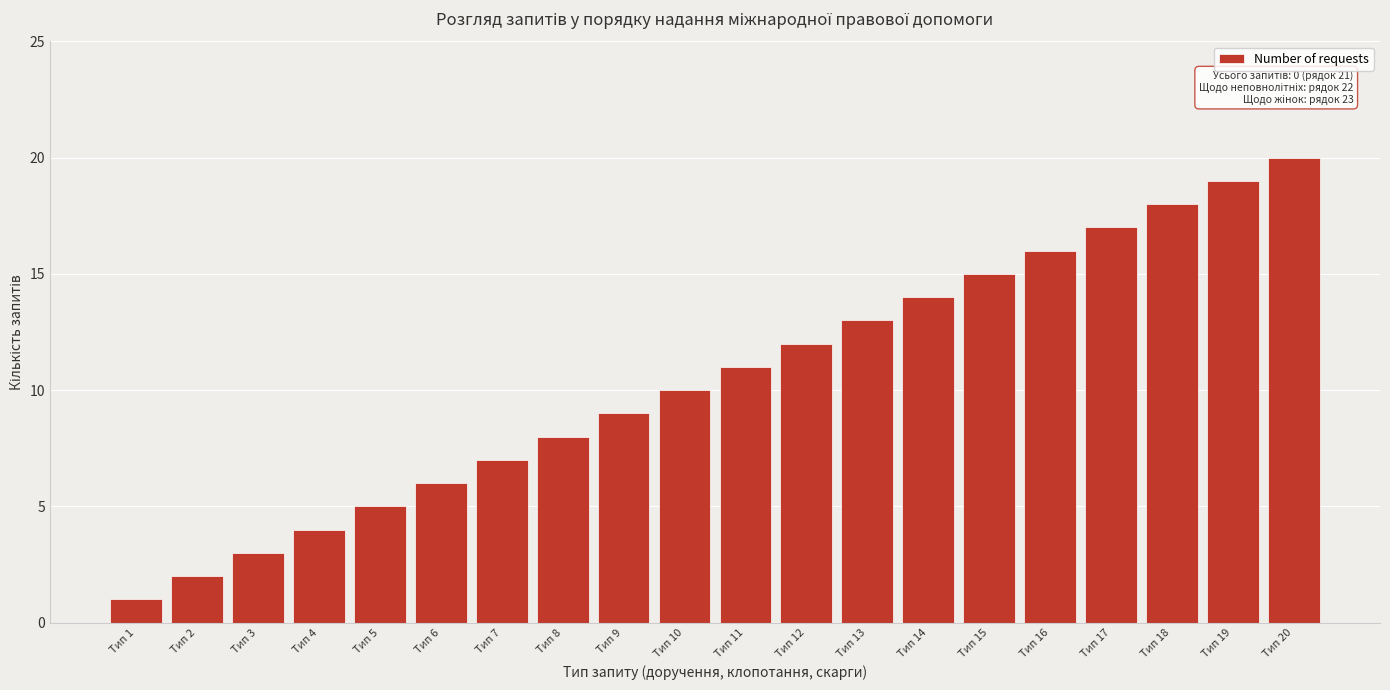

What is the sum of all values?

210